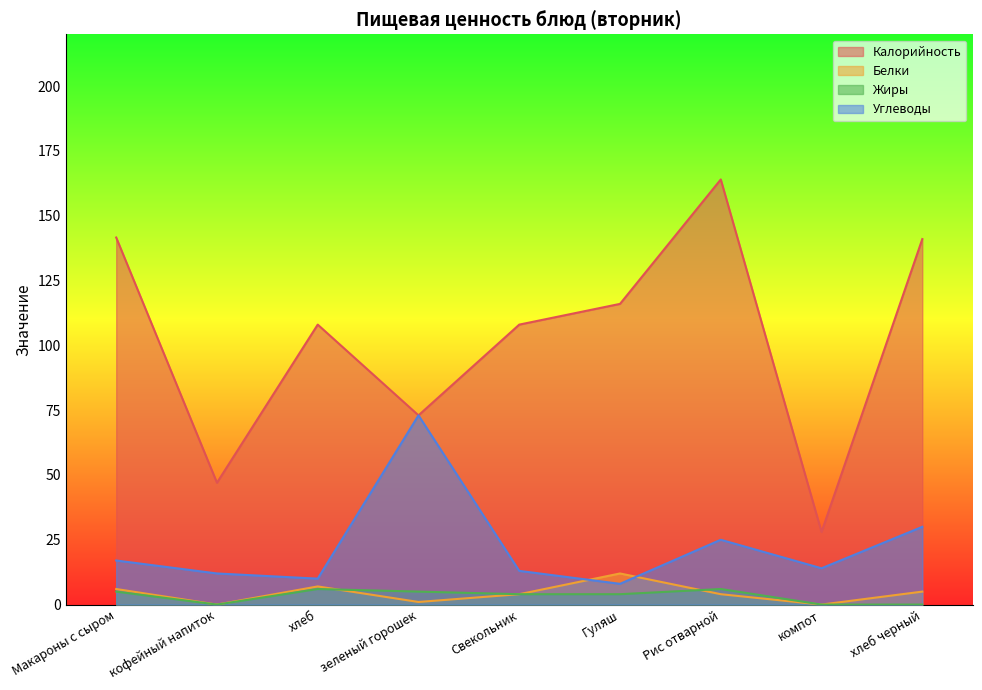

Where do Белки and Углеводы first cross each other?

Свекольник and Гуляш